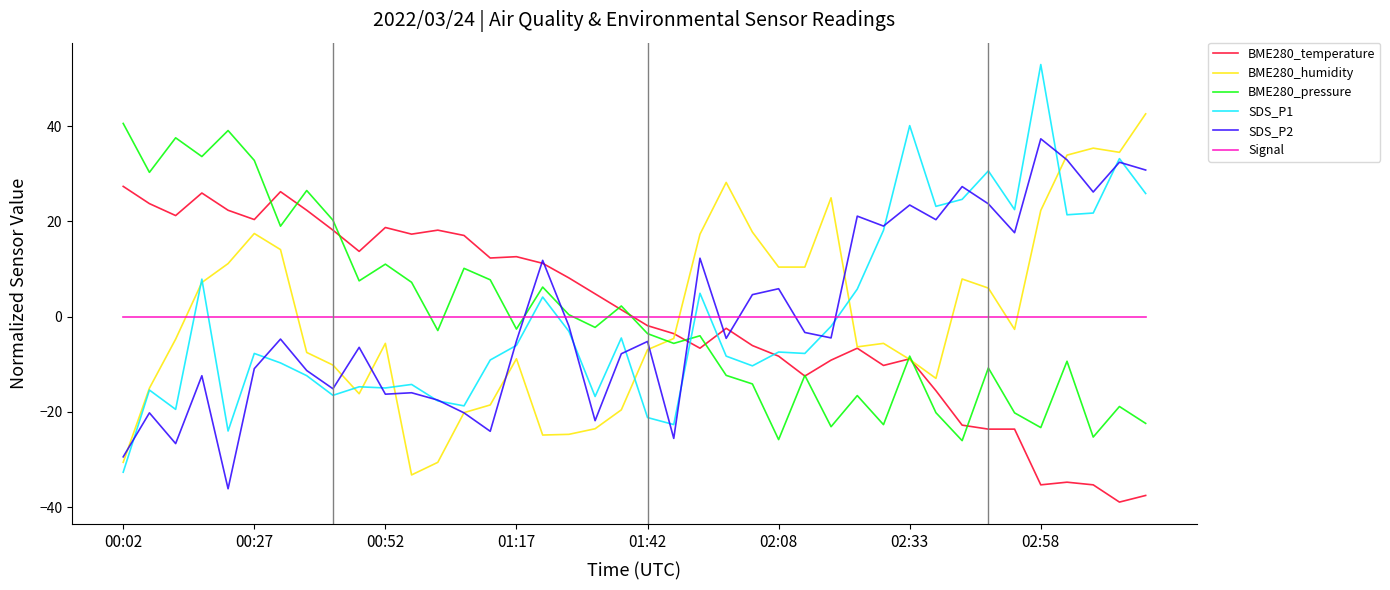

What is the maximum value shown in the chart?

53.0